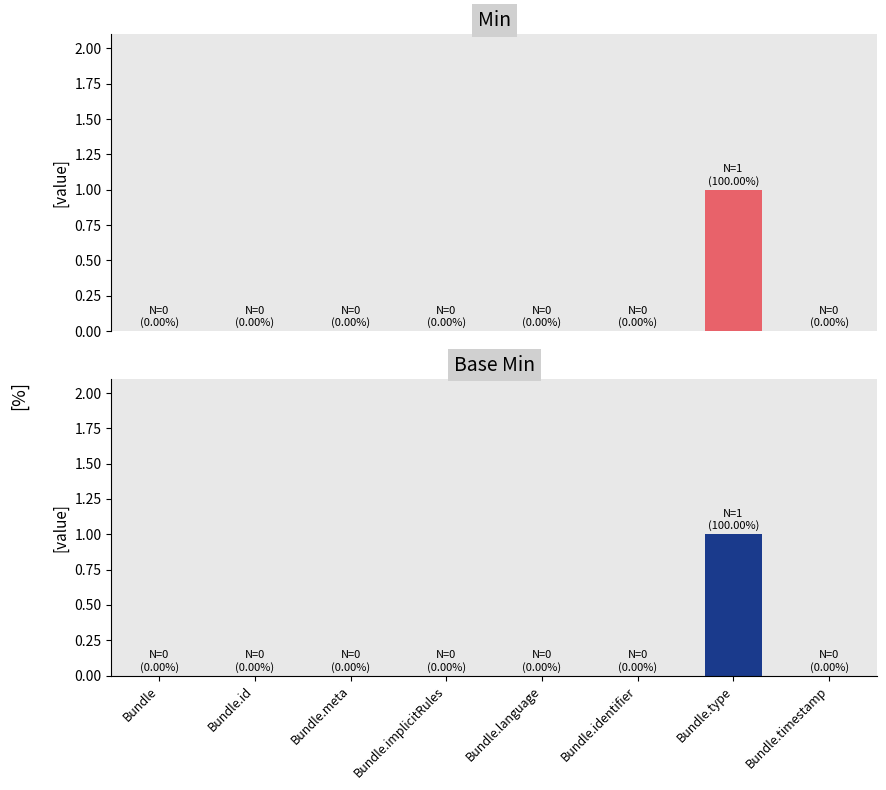

Does the chart contain stacked bars?

No